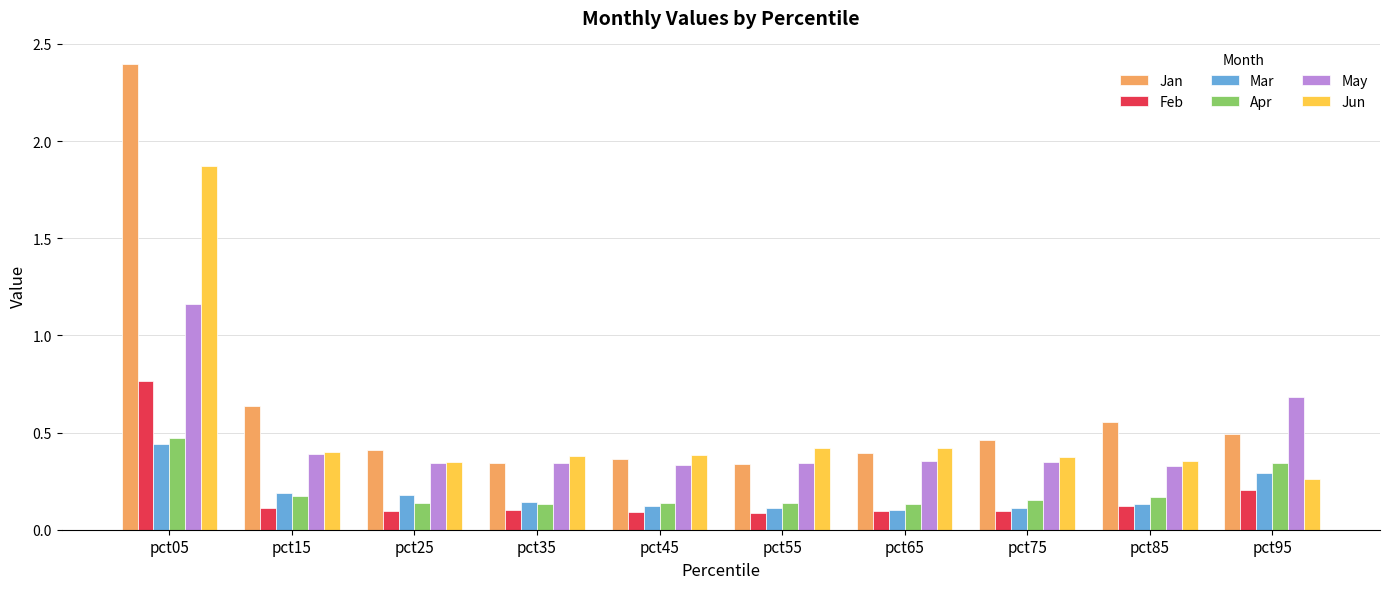

How many categories are shown in the chart?

10